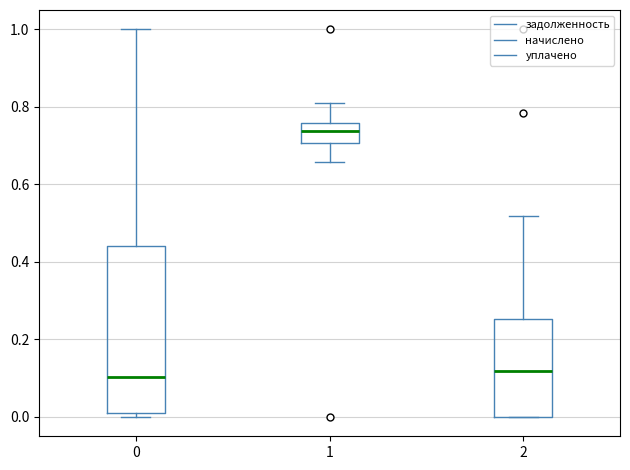

Where does the upper whisker of the box at x = 2 end on the y-axis? The values are not printed on the chart, so give them approximately, as read against the axis.

0.52